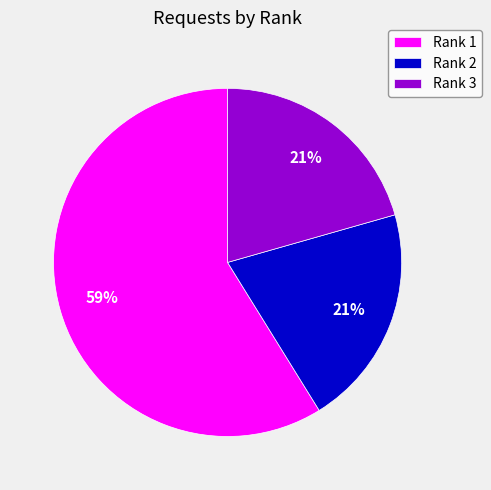

Which slice is the largest?

Rank 1